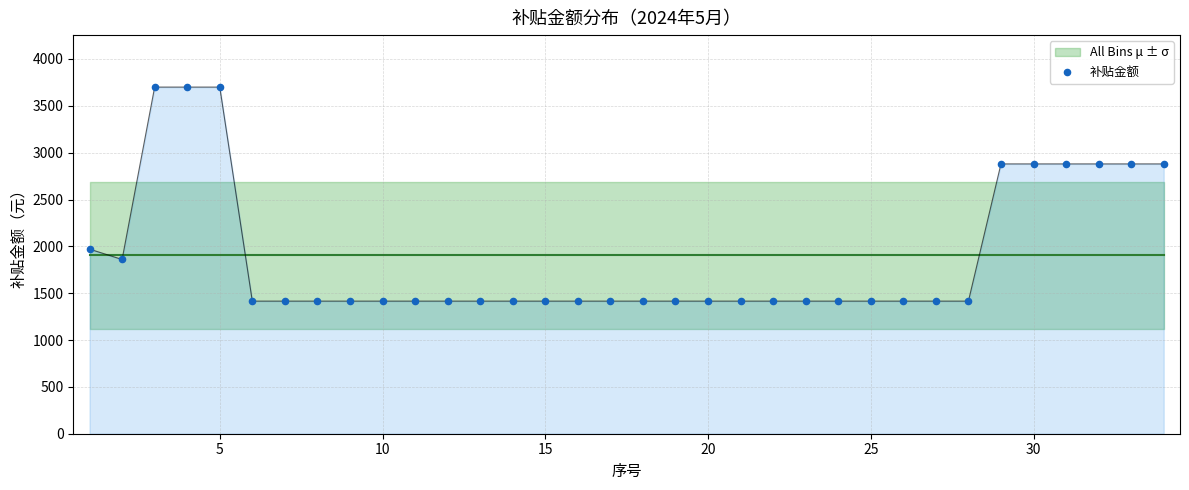

What is the range of Y values (max minus min)?

2284.6